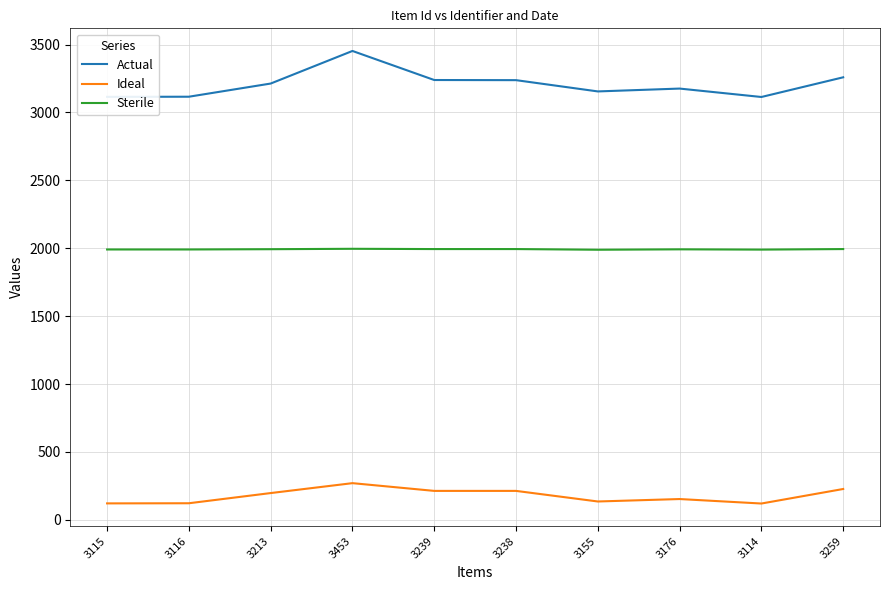

Does the chart display data point markers on the line(s)?

No